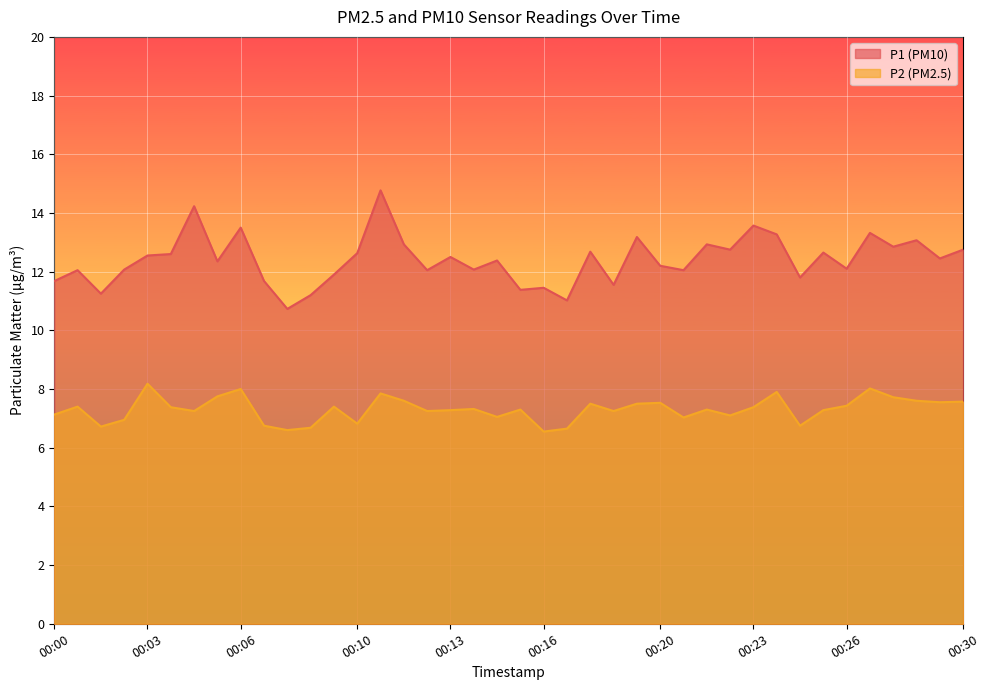

In P2, how many points are higher than both neighbors (excluding endpoints)?

12